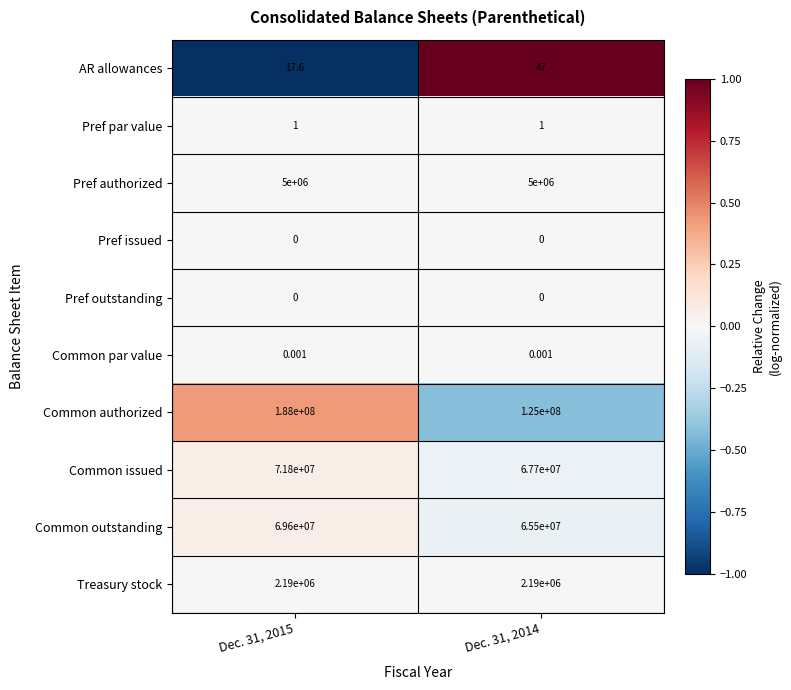

How many categories are shown in the chart?

2